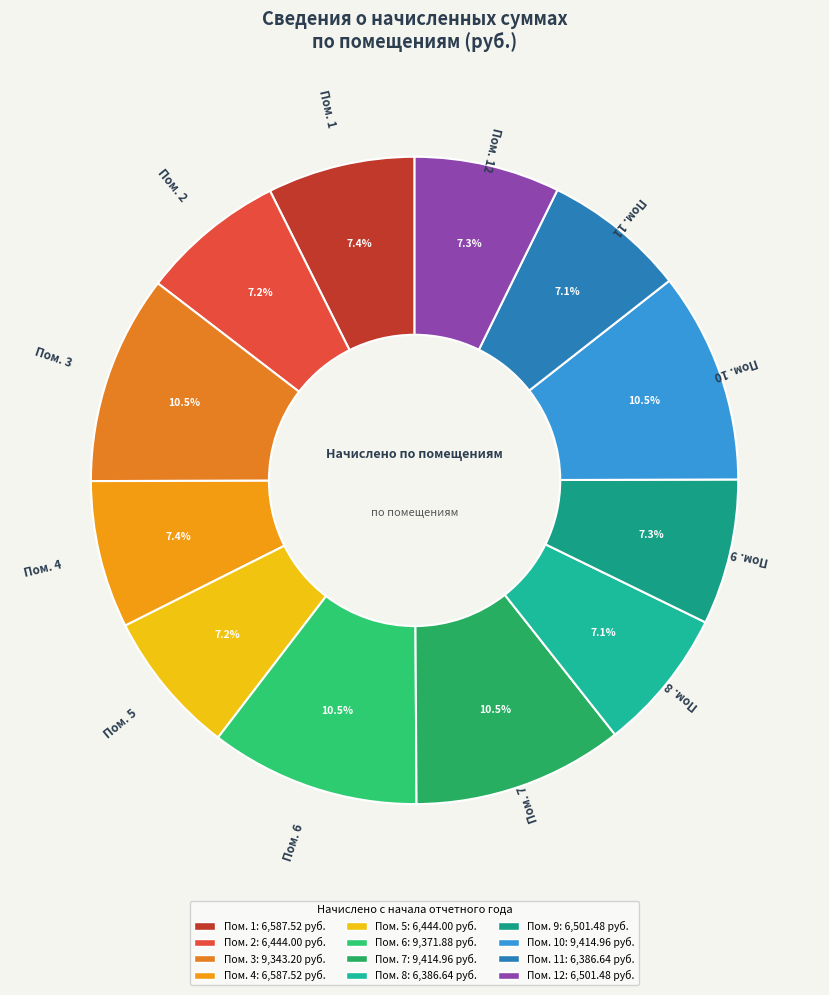

What is the smallest slice in the pie chart?

8